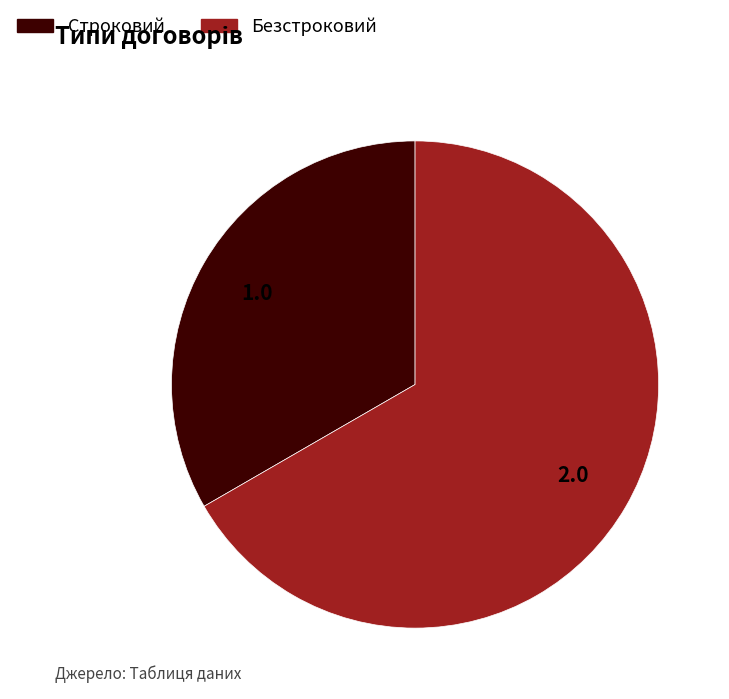

Is it true that Безстроковий is 67% of the pie?

True